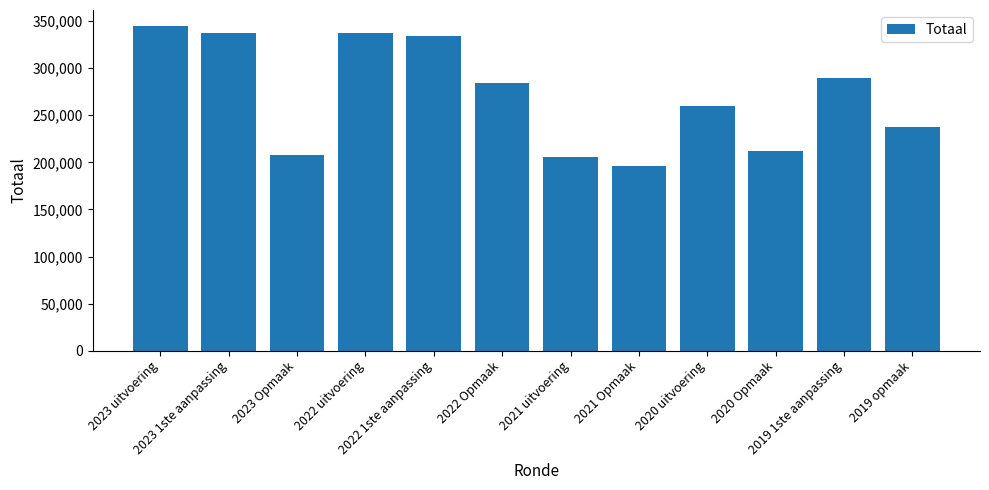

Which label corresponds to the largest value in the chart?

2023 uitvoering